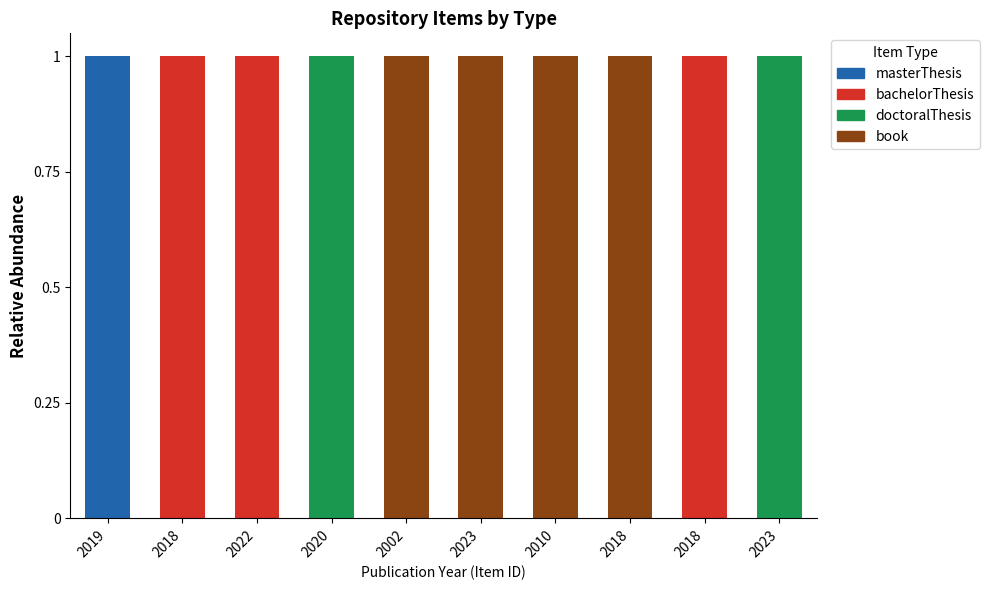

What are all the series names shown in the legend?

masterThesis, bachelorThesis, doctoralThesis, book